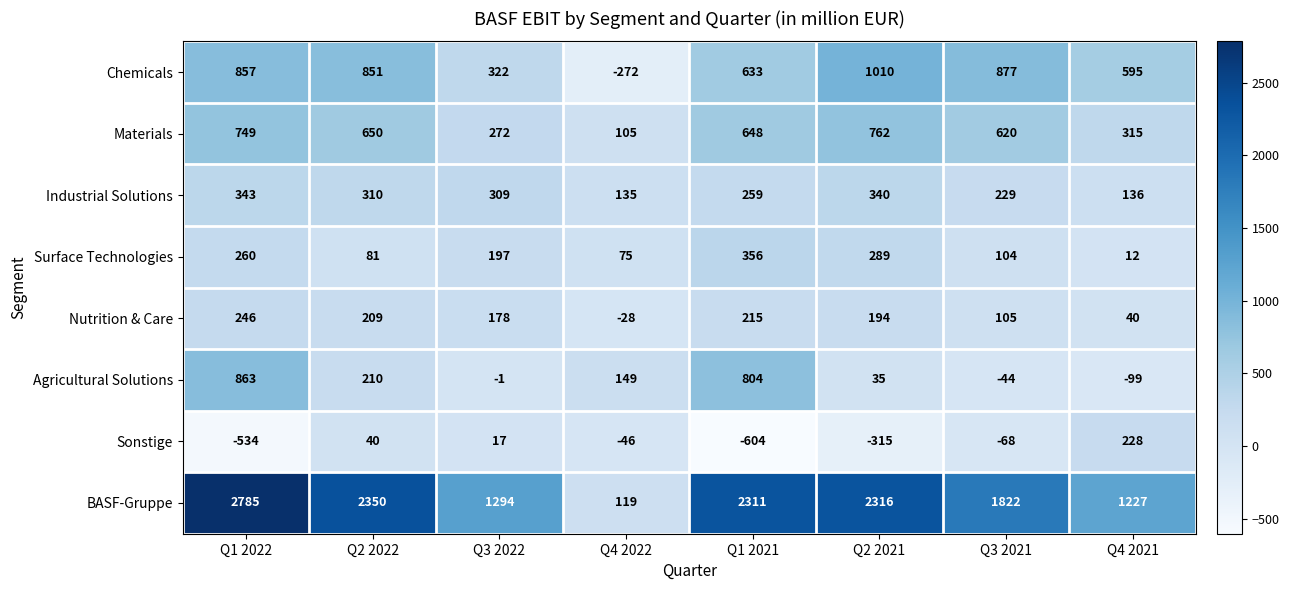

Which category has the lowest value in the Nutrition & Care series?

Q4 2022